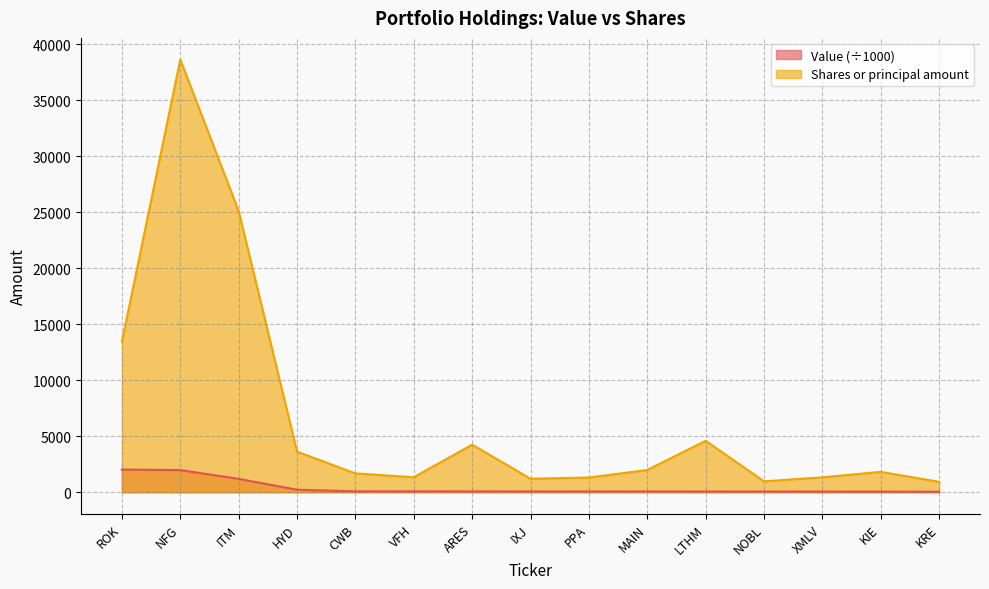

Where is the first local maximum for Value?

MAIN